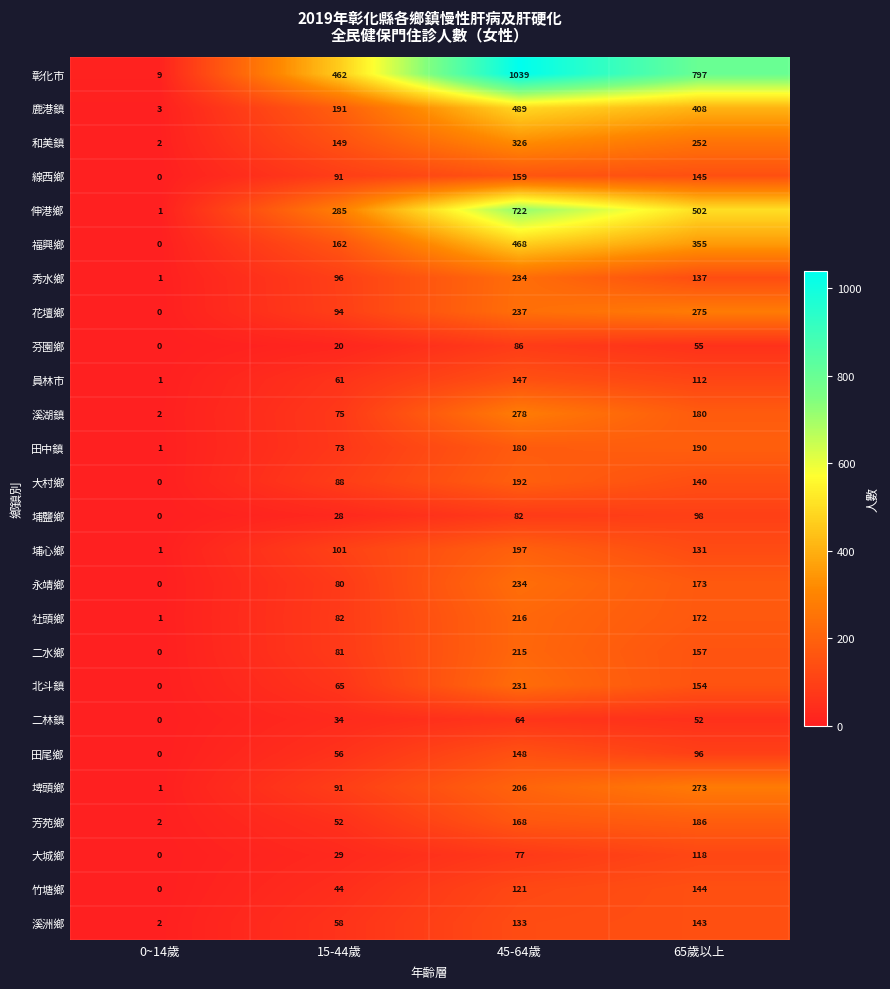

Count the 大城鄉 values in the range 29 to 118.

3